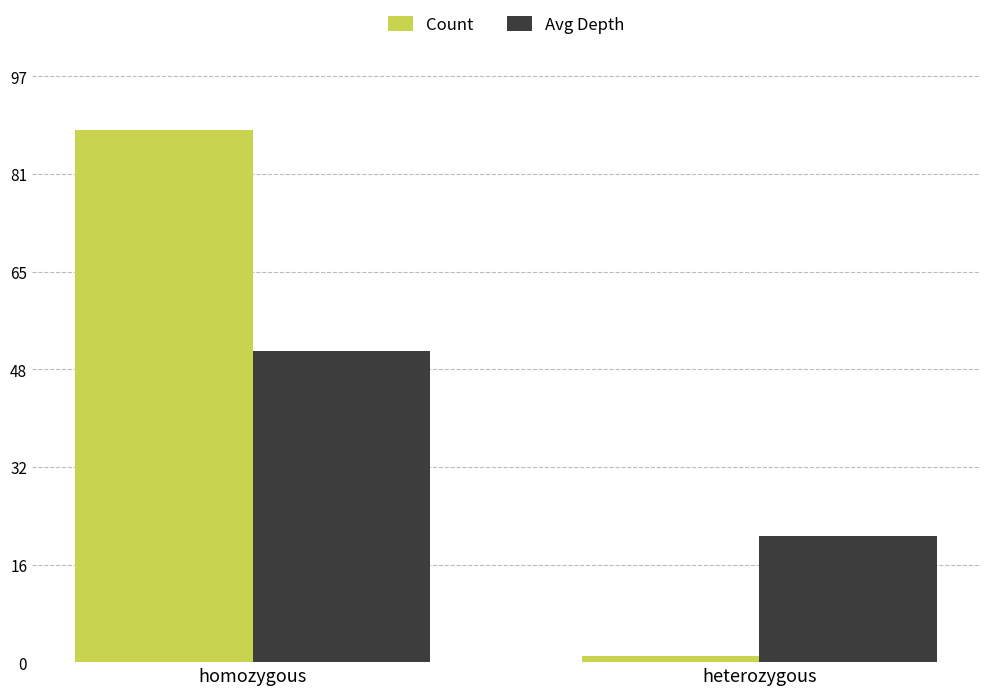

What is the total value across all series at heterozygous?

22